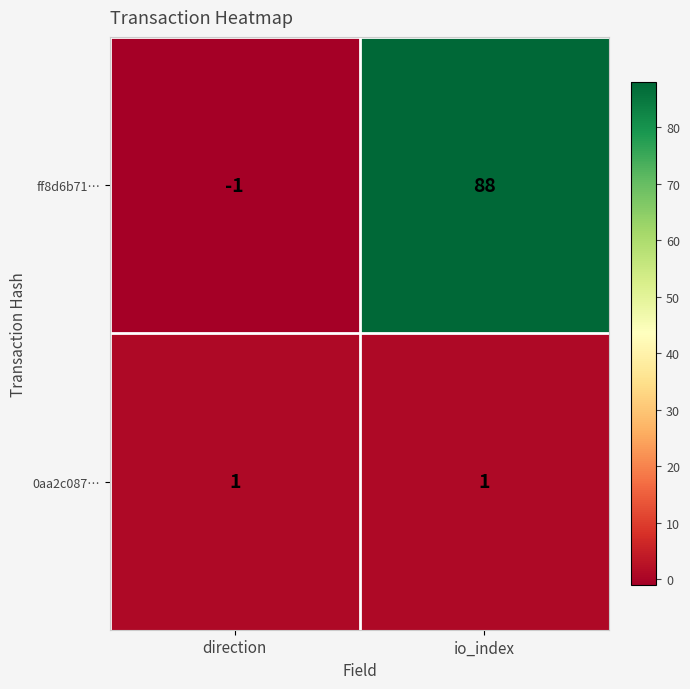

Rank the series by their average value, from lowest to highest.

0aa2c087…, ff8d6b71…